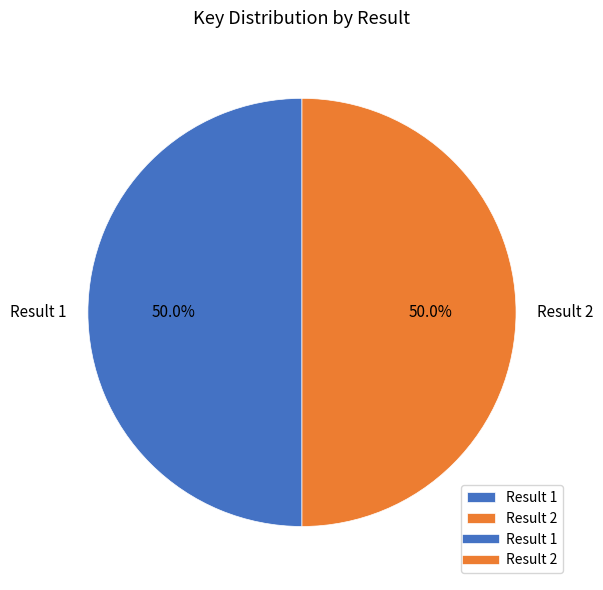

Is the sum of Result 1 and Result 2 greater than half?

Yes